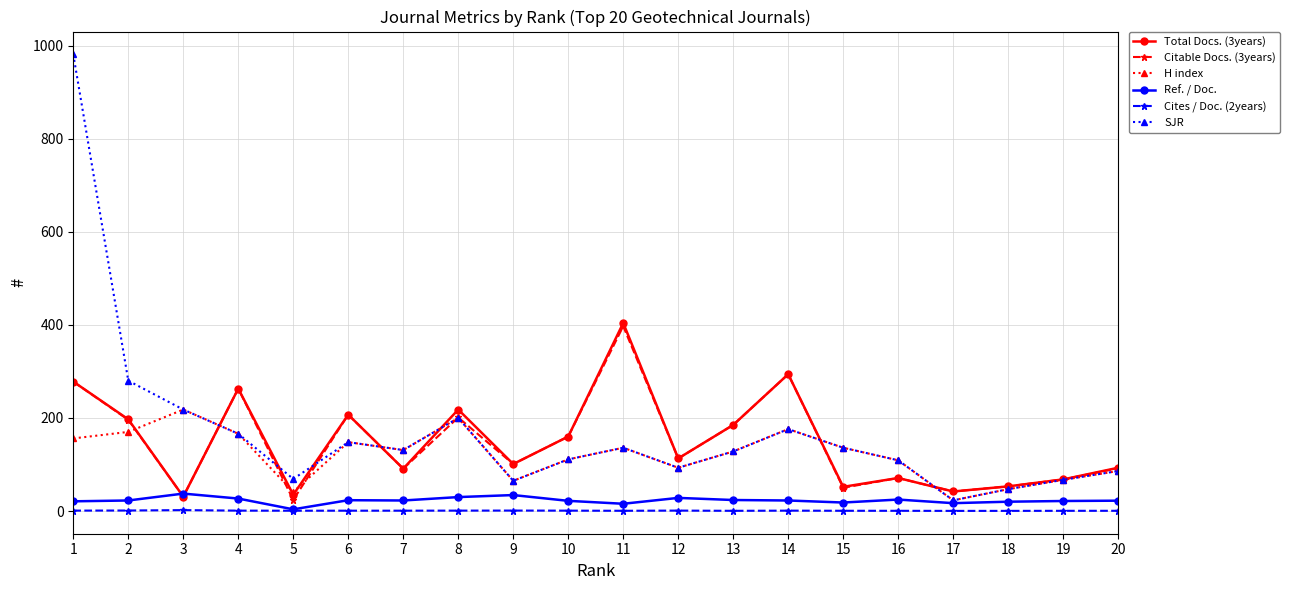

The value of Citable Docs. (3years) at 9 is 48.7. True or false?

False